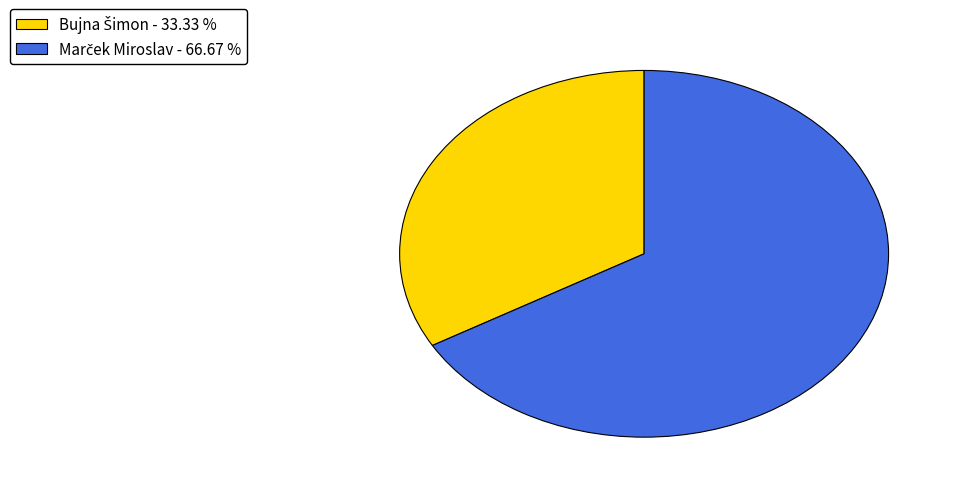

Is there any slice that represents more than half of the pie?

Yes